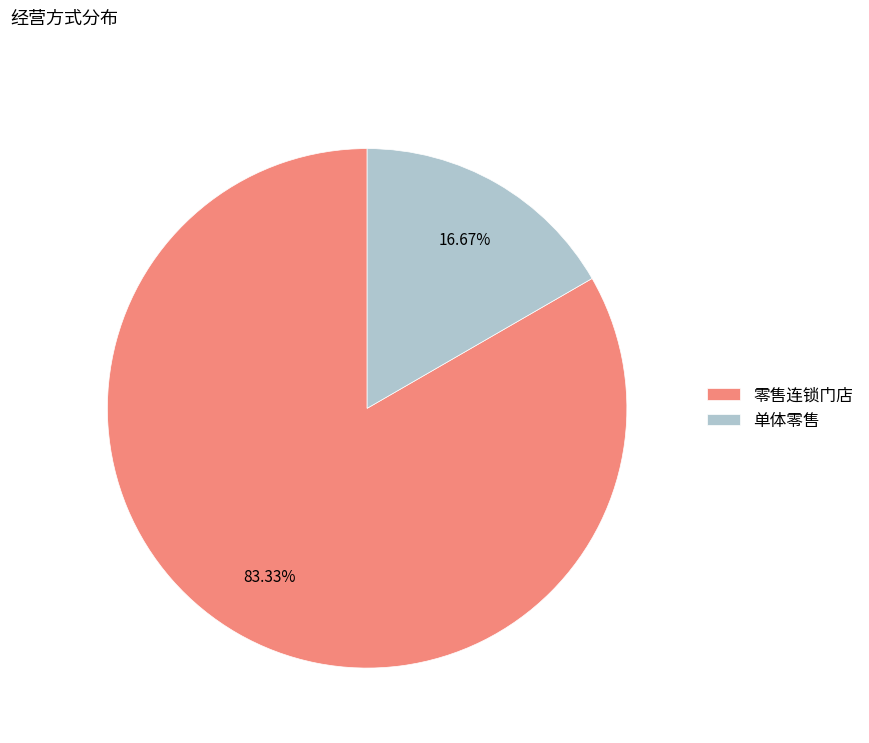

Do 零售连锁门店 and 单体零售 together represent more than half of the pie?

Yes